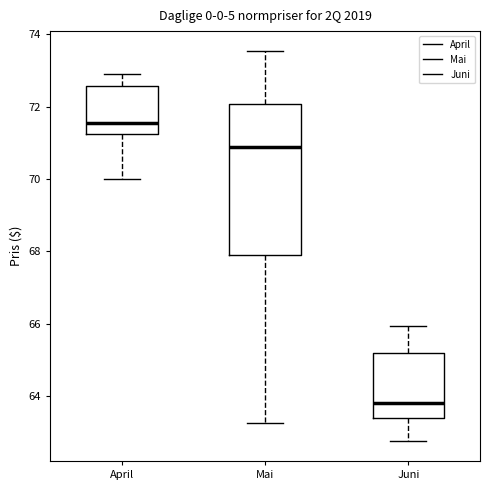

Which box's median line is the lowest?

Juni